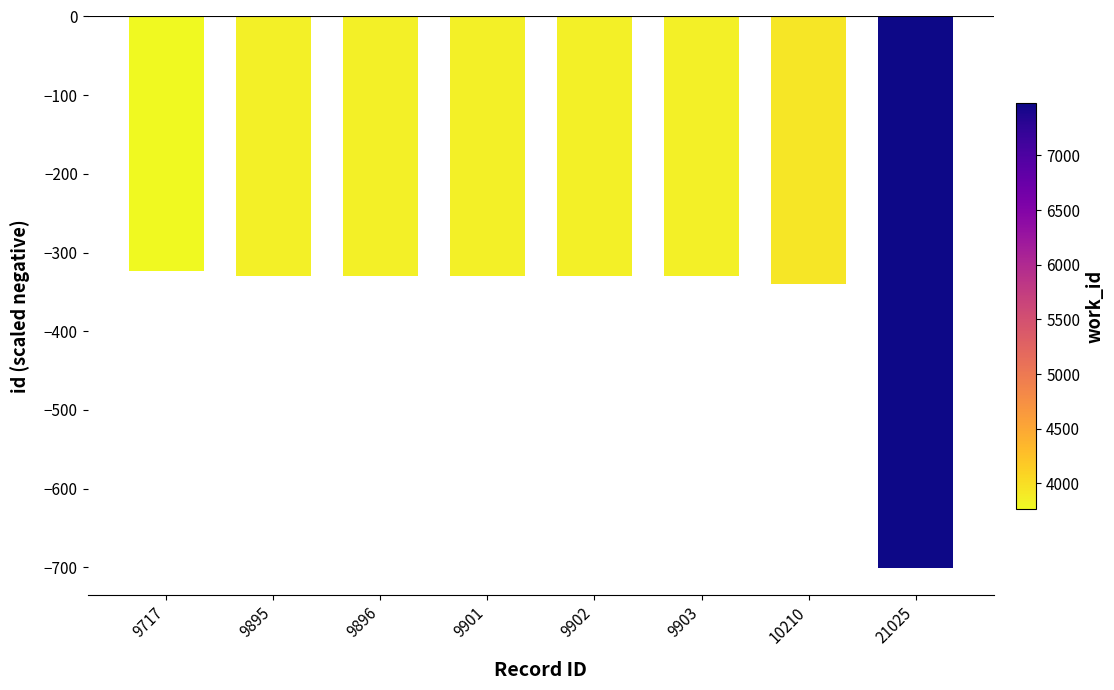

True or false: the data shows -544.9 at 9903.

False